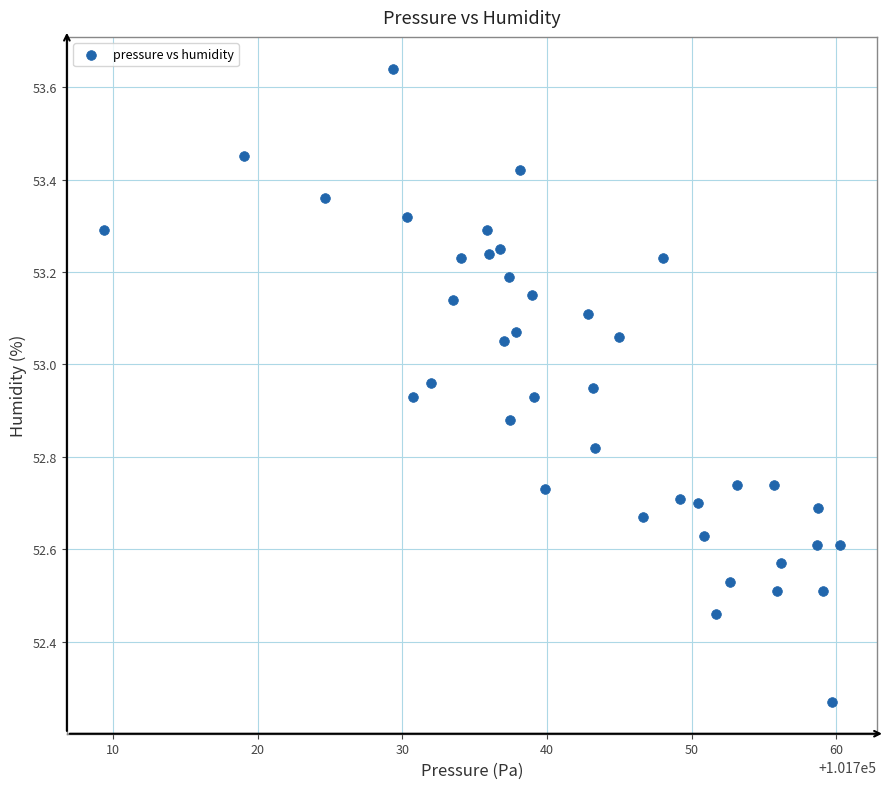

What is the range of X values (max minus min)?

50.9